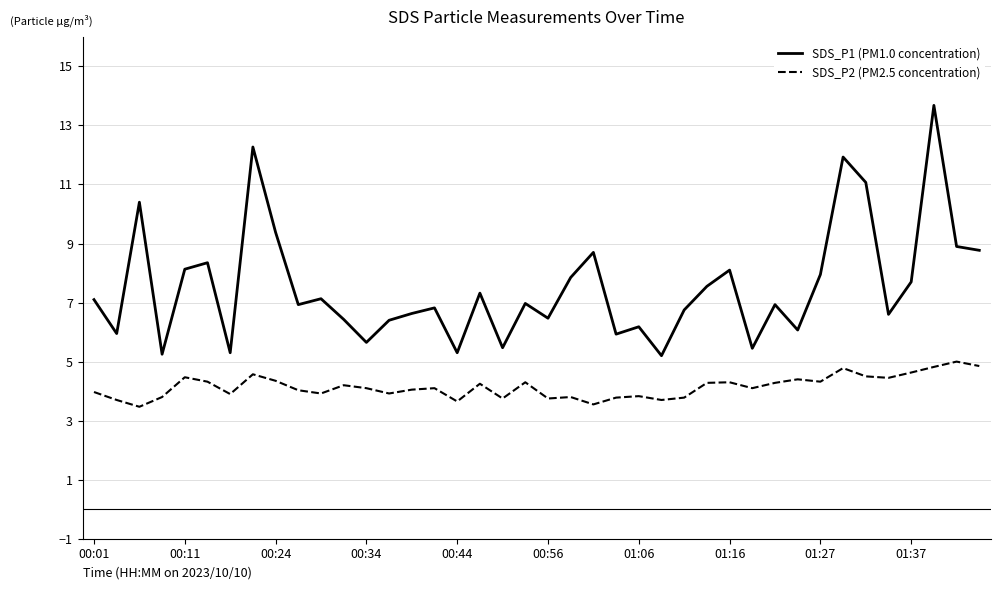

Which series has the largest total across all categories?

SDS_P1 (PM1.0 concentration)